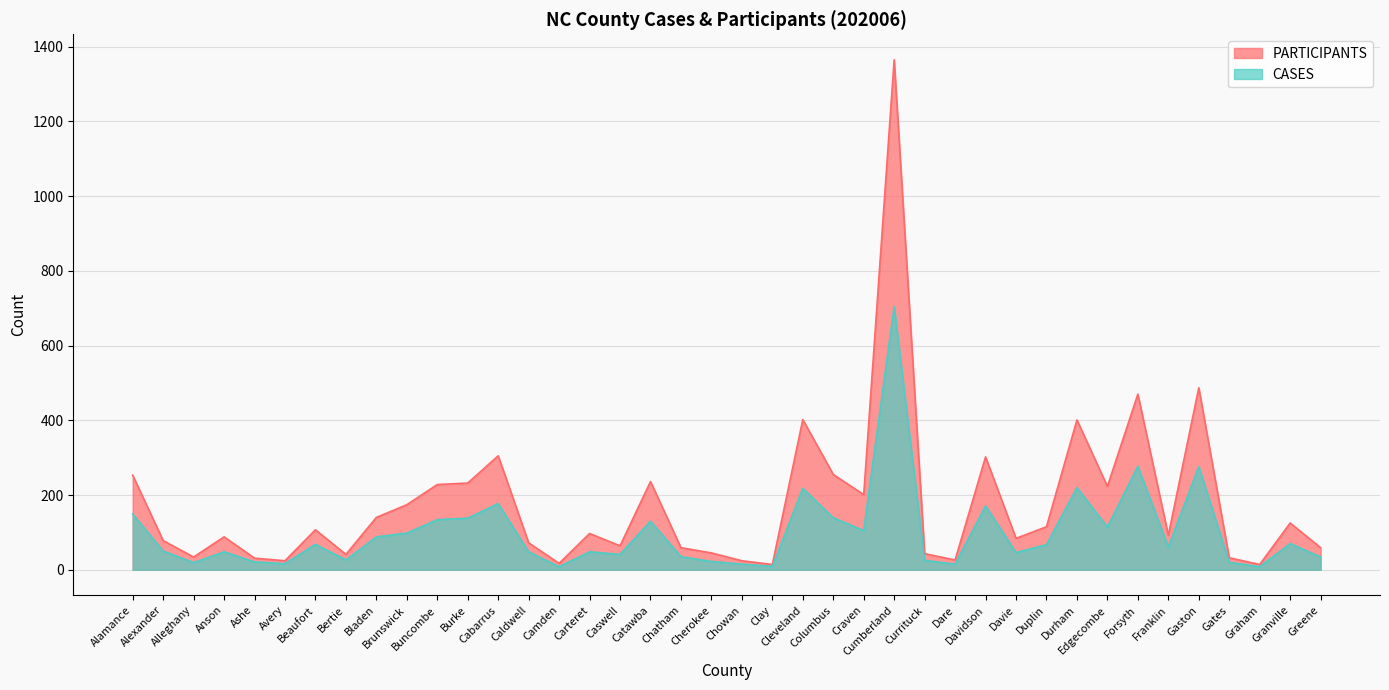

What is the approximate value of PARTICIPANTS at Cabarrus, to the nearest 100?

300